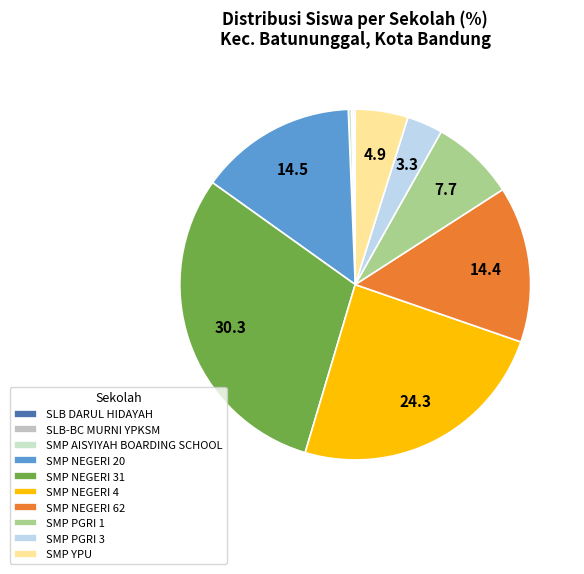

How many segments does this pie chart have?

10